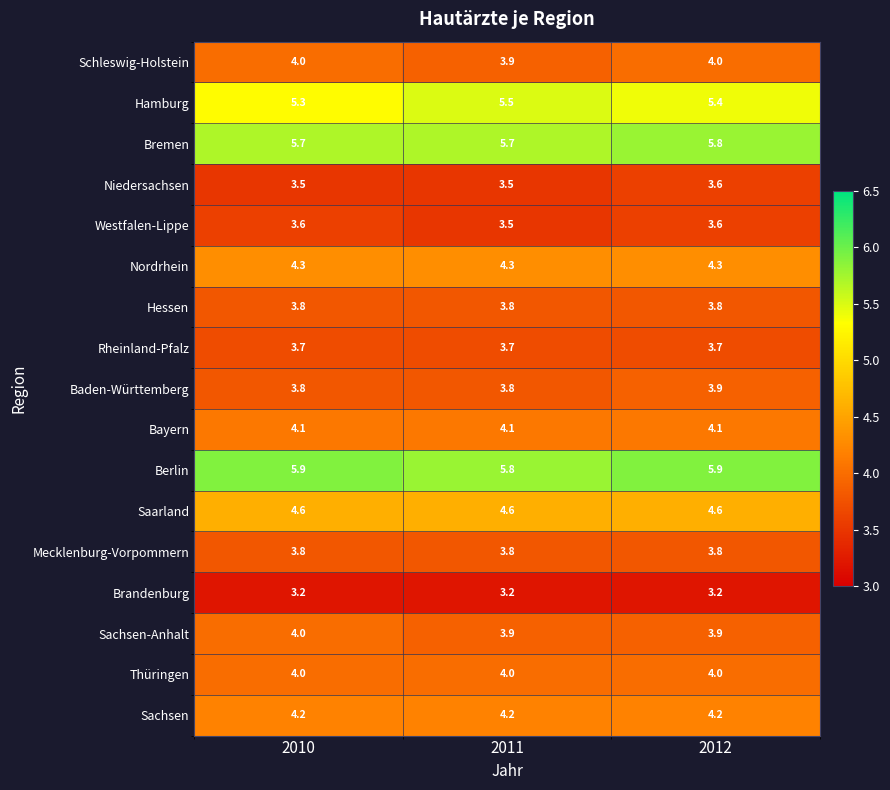

Is it true that Hessen equals 3.8 at 2010?

True